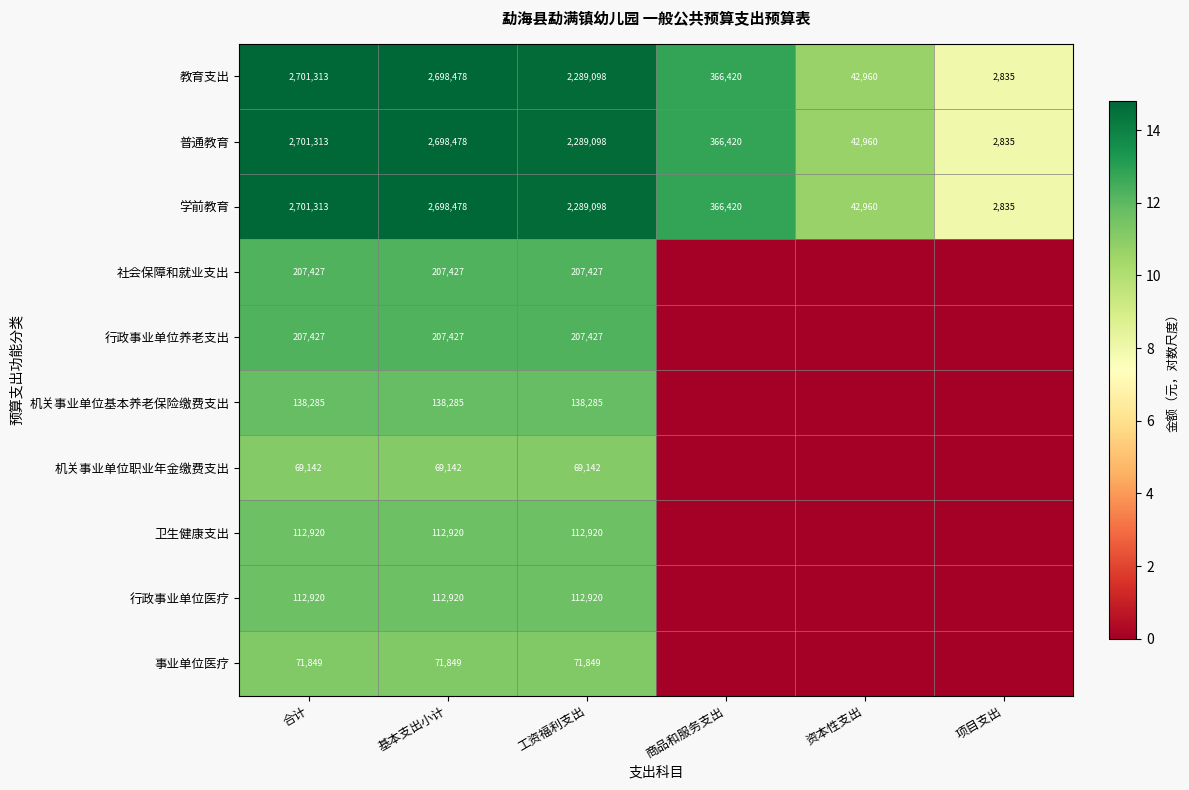

Is it true that 事业单位医疗 equals 49202 at 工资福利支出?

False